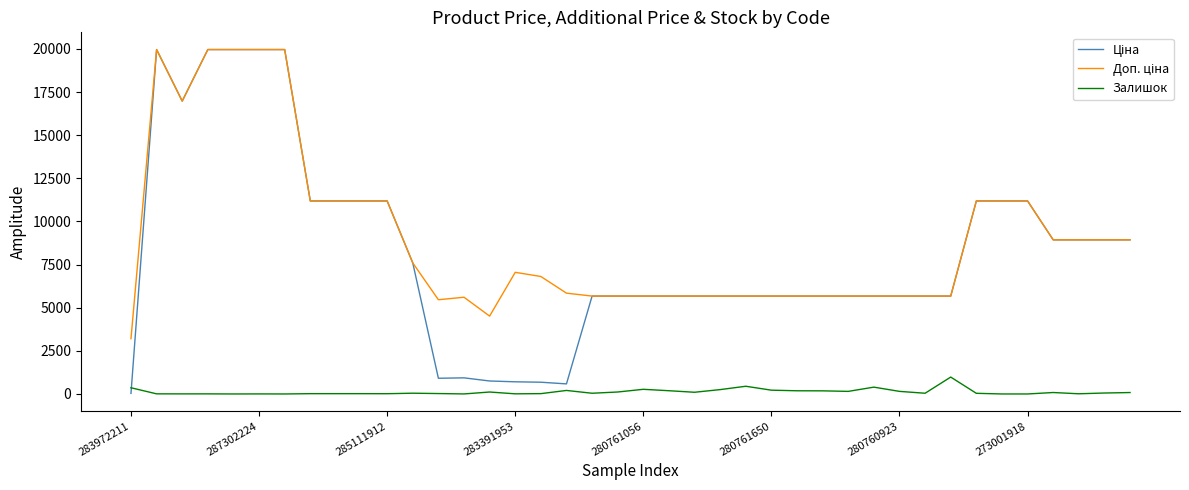

What is the greatest value displayed?

19964.2